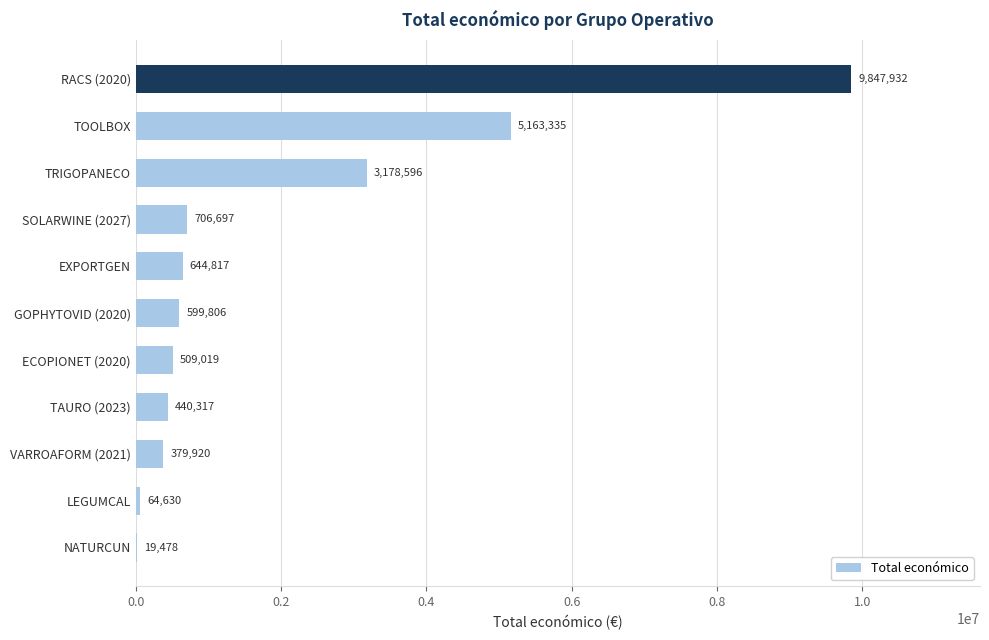

At which category does the chart reach its peak across all series?

RACS (2020)